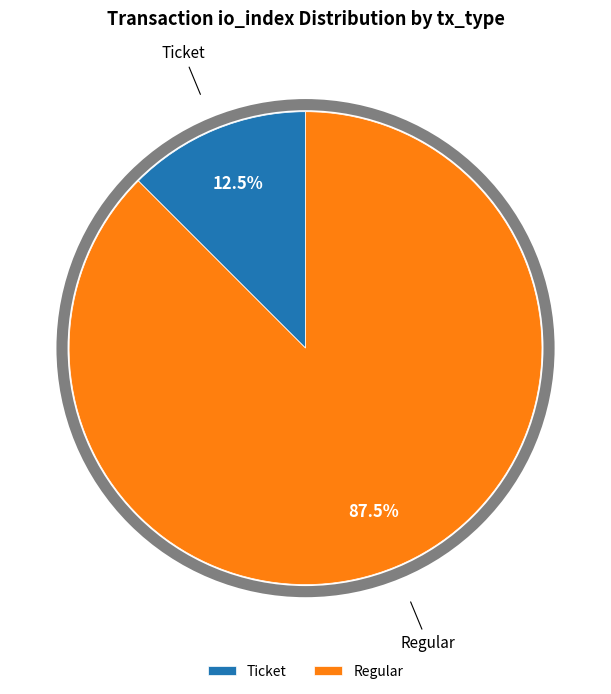

Which has a higher value, Regular or Ticket?

Regular